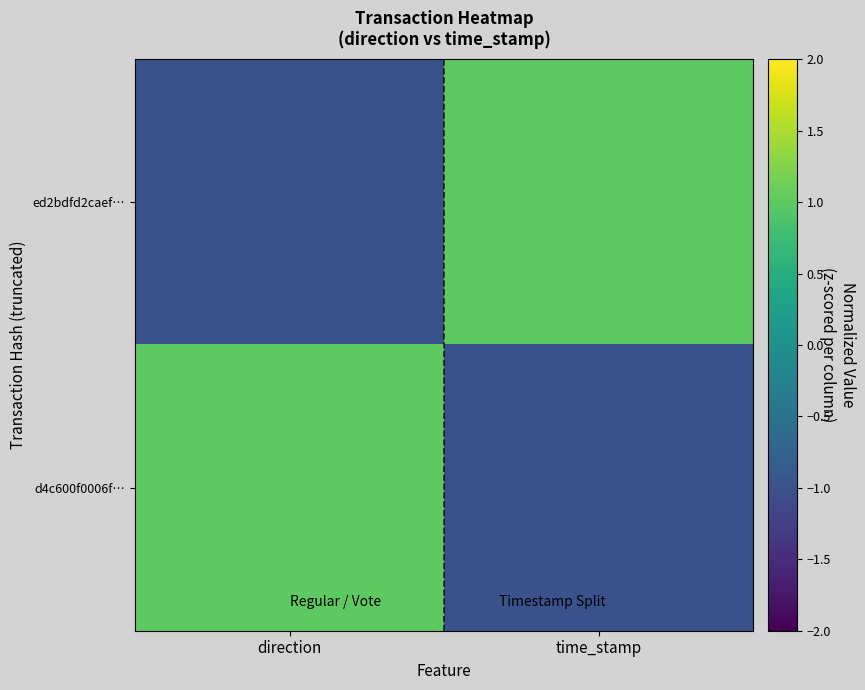

How many categories are shown in the chart?

2